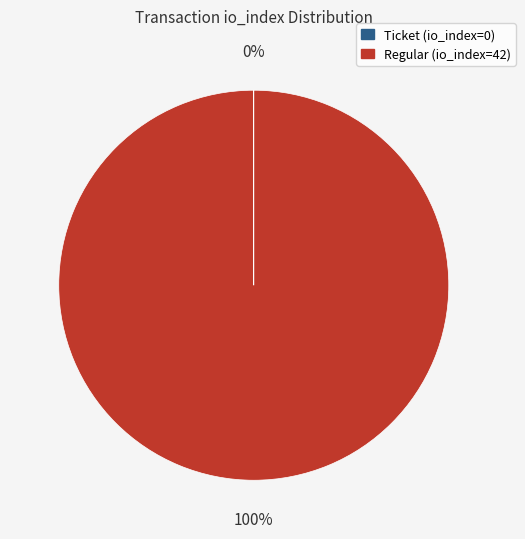

Does Regular (io_index=42) account for over 50% of the chart?

Yes